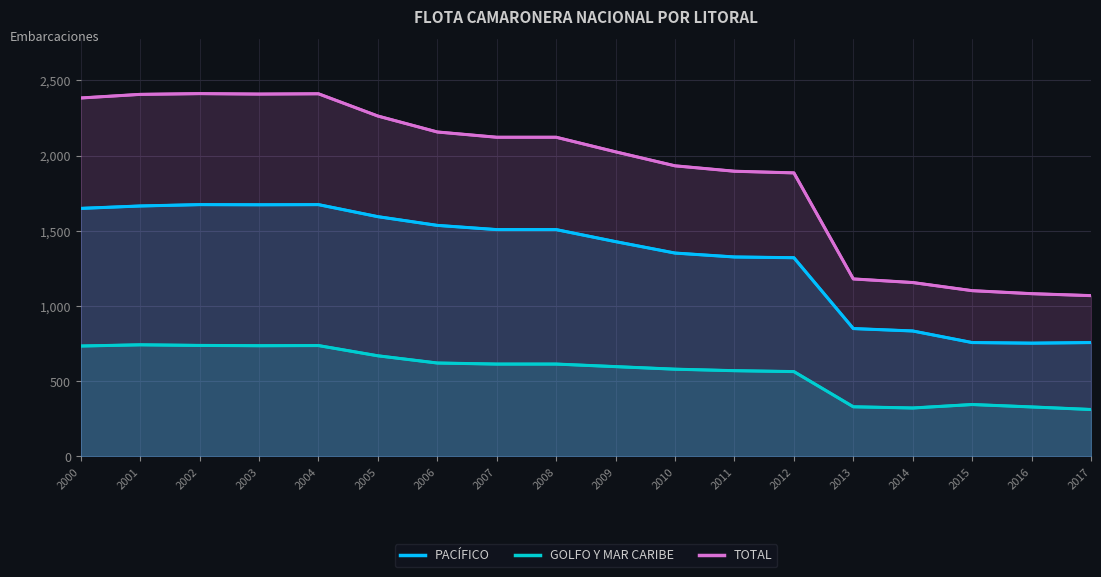

Which series changed the most between 2010 and 2014?

TOTAL